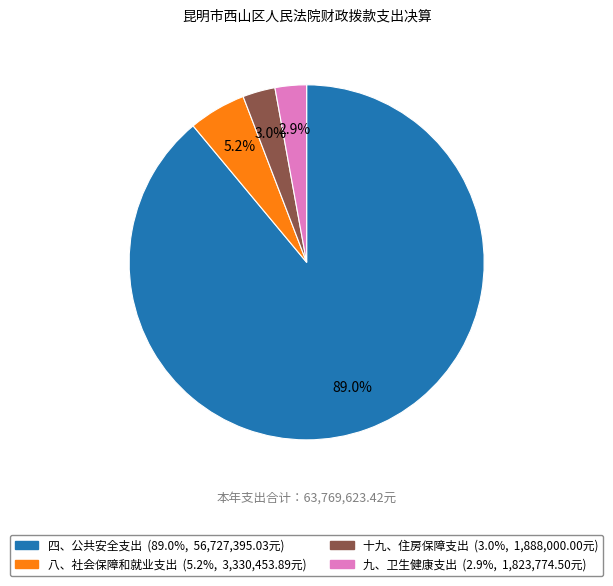

Between 八、社会保障和就业支出 and 九、卫生健康支出, which is larger?

八、社会保障和就业支出